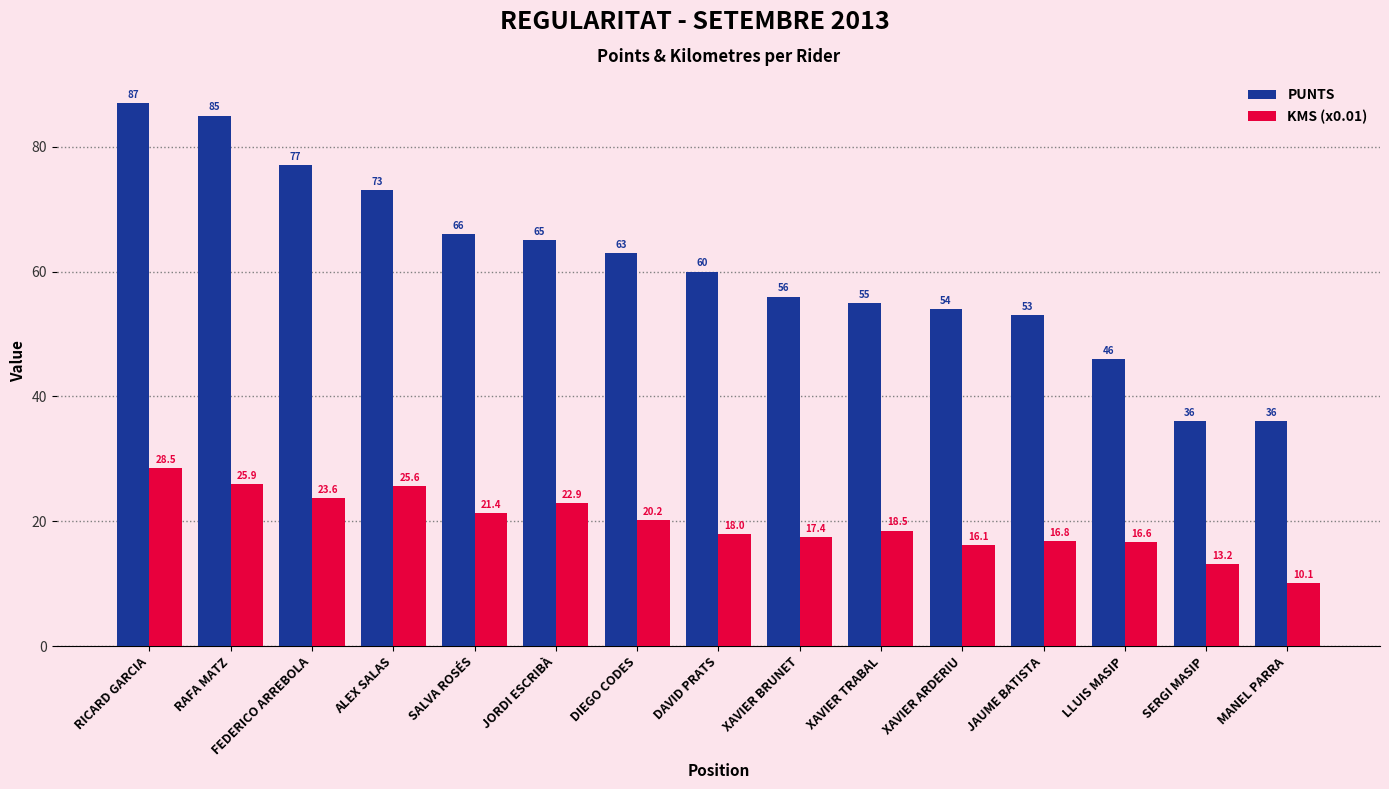

True or false: KMS (x0.01) has a value of 16.4 at FEDERICO ARREBOLA.

False